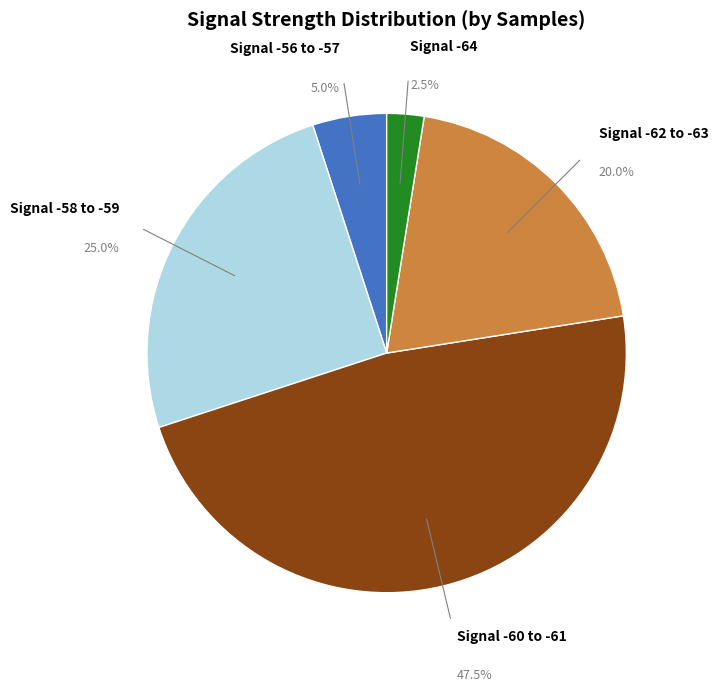

Is there a majority slice in this chart?

No